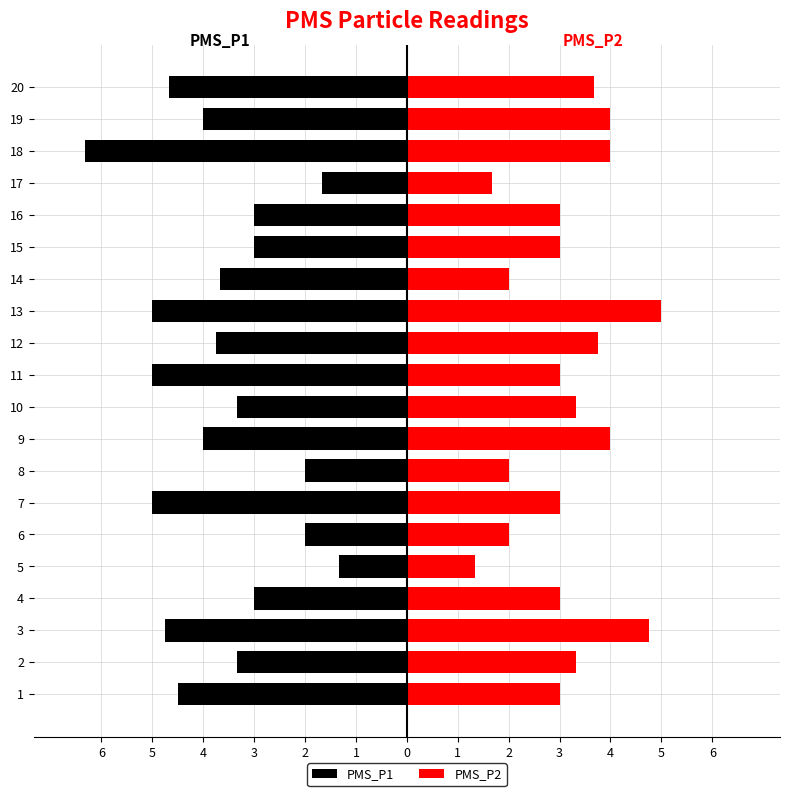

Reading left to right, what are all the values shown in this chart?

PMS_P1: -4.5	-3.3	-4.8	-3.0	-1.3	-2.0	-5.0	-2.0	-4.0	-3.3	-5.0	-3.8	-5.0	-3.7	-3.0	-3.0	-1.7	-6.3	-4.0	-4.7
PMS_P2: 3.0	3.3	4.8	3.0	1.3	2.0	3.0	2.0	4.0	3.3	3.0	3.8	5.0	2.0	3.0	3.0	1.7	4.0	4.0	3.7